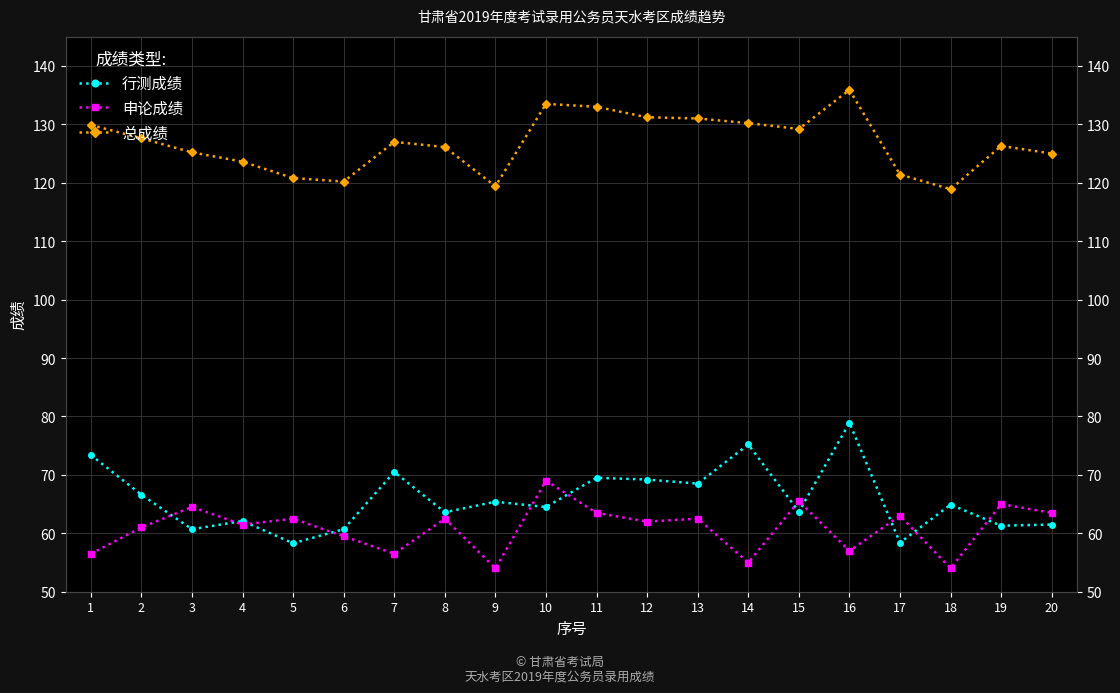

At how many categories does at least one series exceed 117?

20